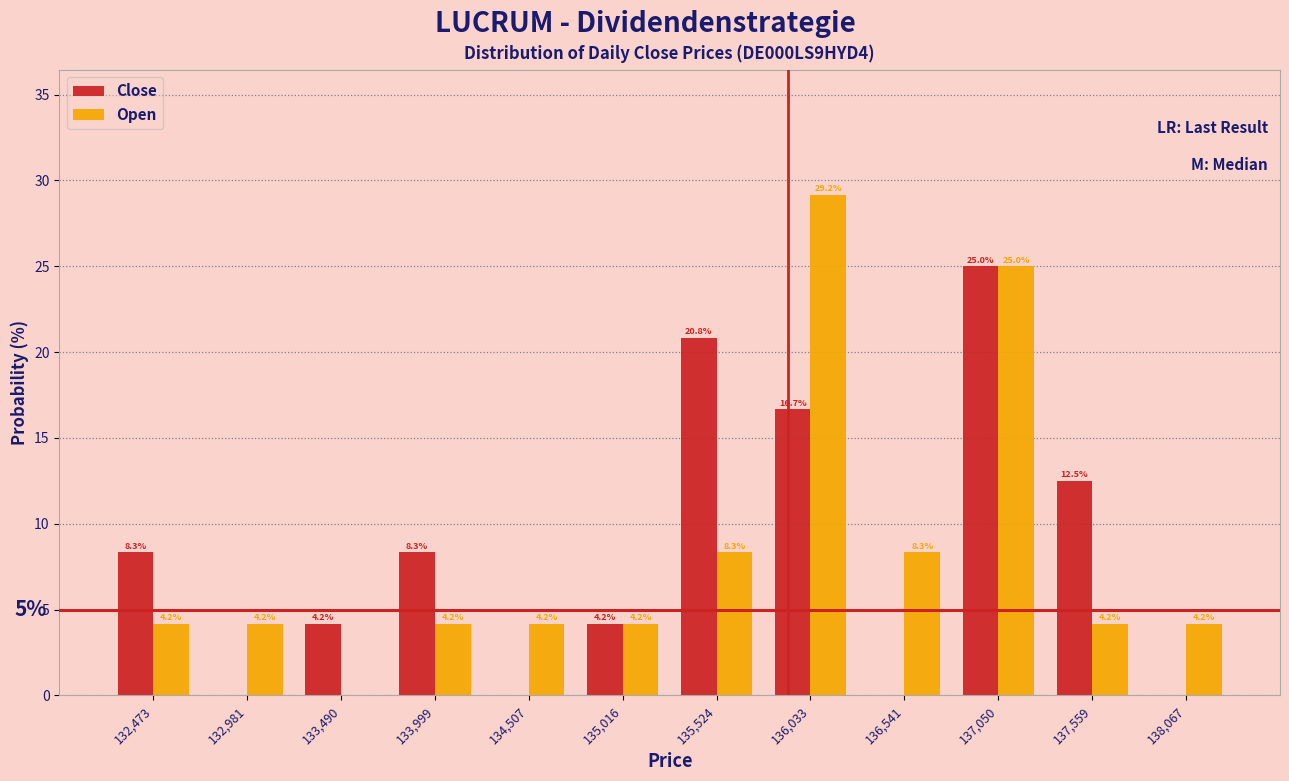

In the Open series, which range on the x-axis has the tallest bar?

135800 to 136300